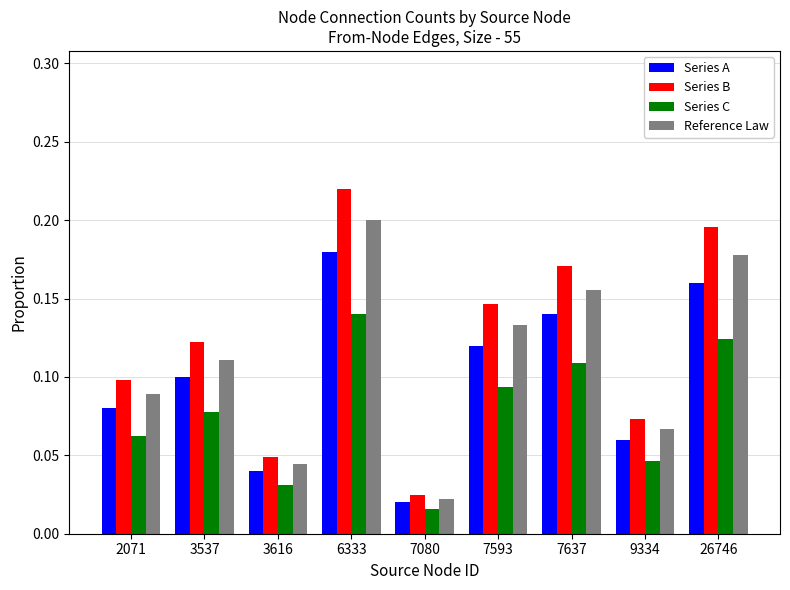

What is the sum of the Reference Law values at 7637 and 3537?

0.3